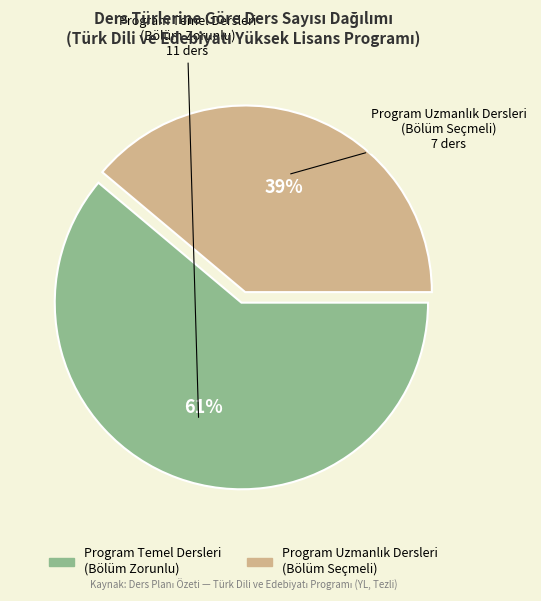

Does any single category account for the majority?

Yes